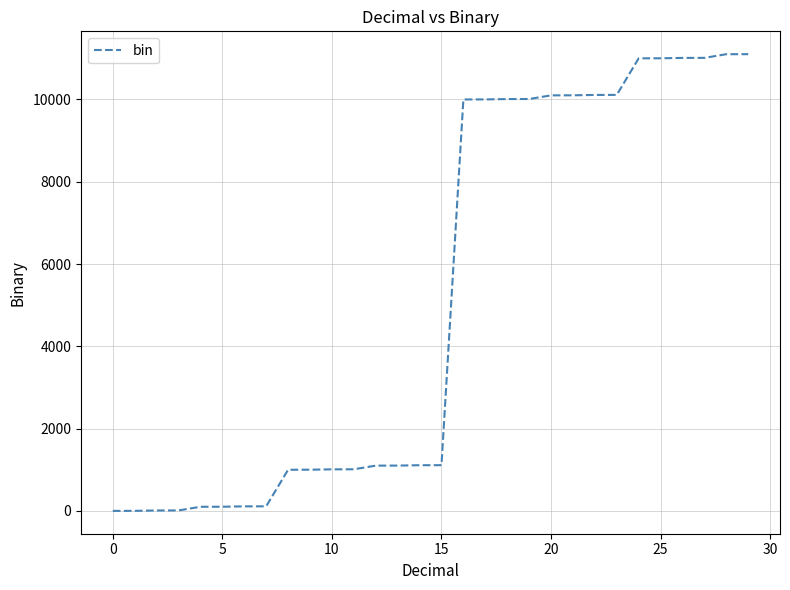

Is this an area chart (filled region under the line)?

No